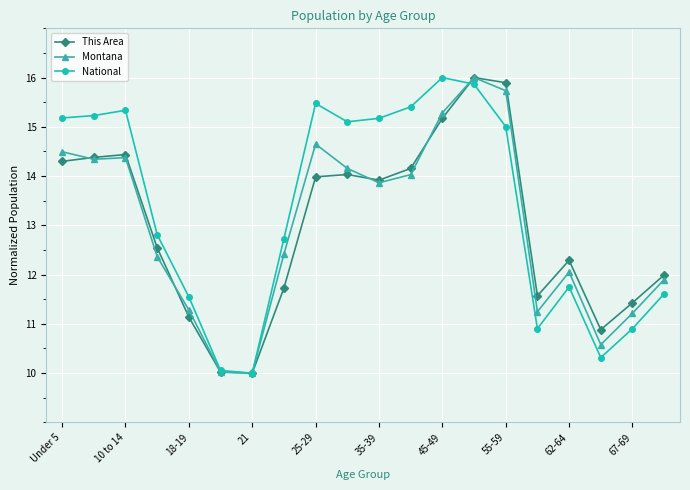

What is the lowest value of the National series?

10.0